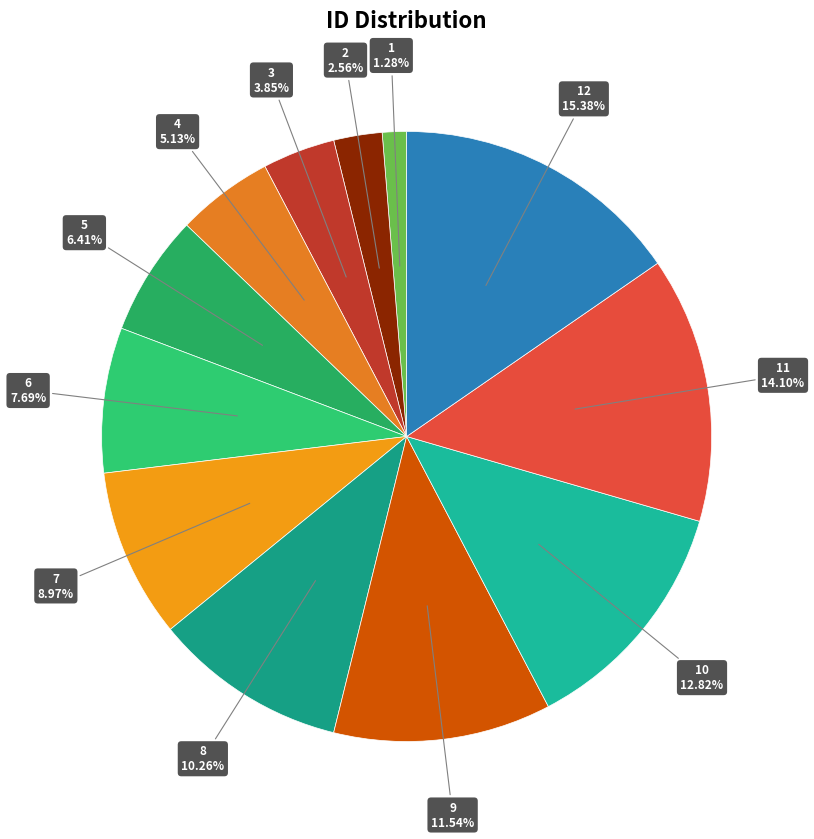

To the nearest percent, what is the difference between the 7 and 10 slice percentages?

4%